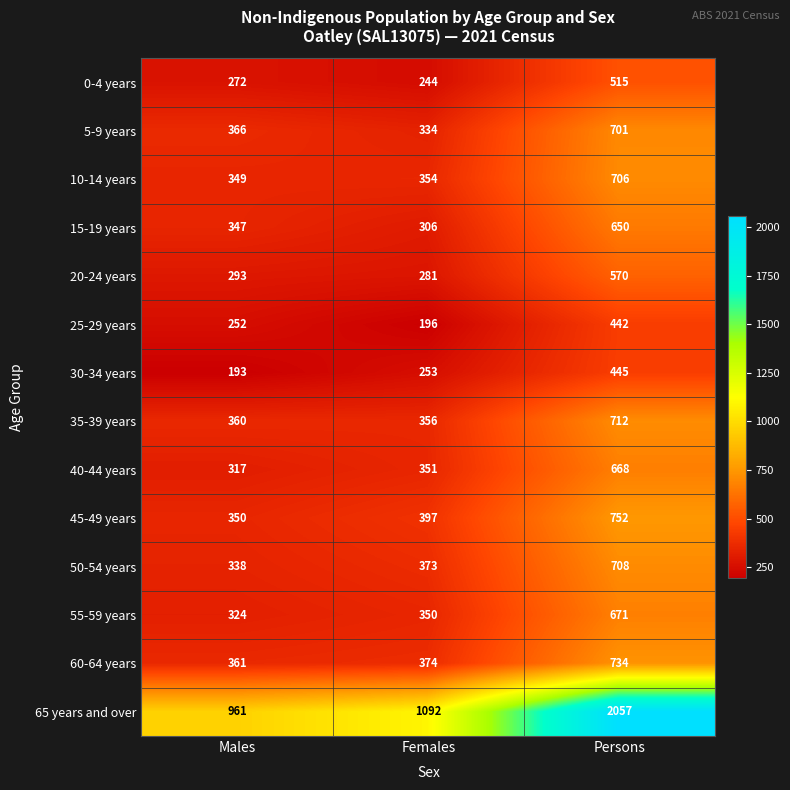

At which label is 15-19 years closest to 478?

Males